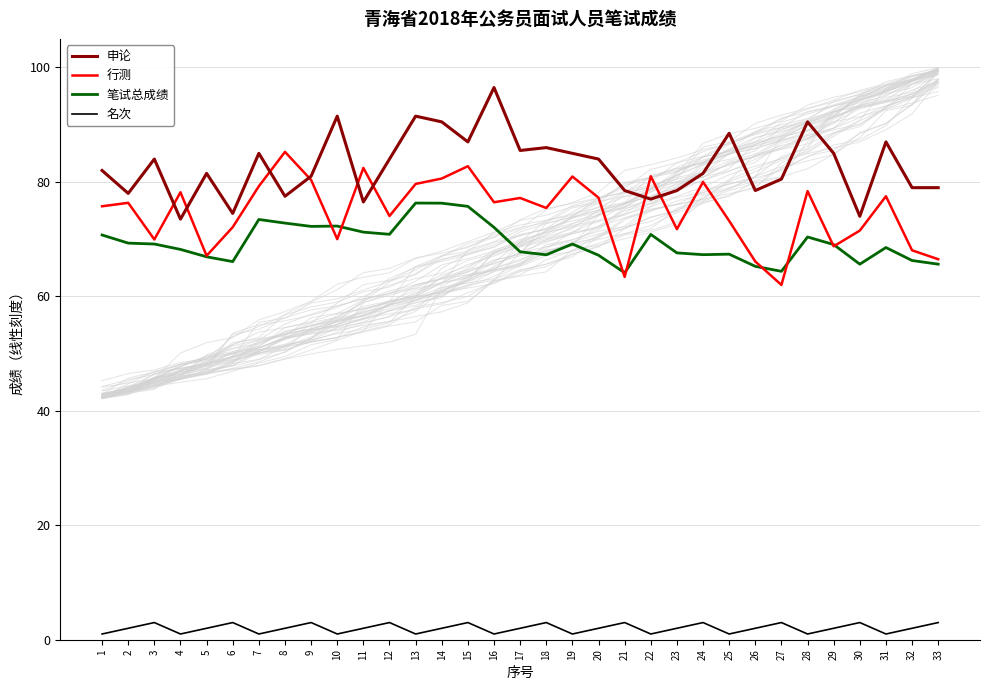

Reading right to left, list all the values displayed in this chart.

申论: 33=79.0	32=79.0	31=87.0	30=74.0	29=85.0	28=90.5	27=80.5	26=78.5	25=88.5	24=81.5	23=78.5	22=77.0	21=78.5	20=84.0	19=85.0	18=86.0	17=85.5	16=96.5	15=87.0	14=90.5	13=91.5	12=84.0	11=76.5	10=91.5	9=81.0	8=77.5	7=85.0	6=74.5	5=81.5	4=73.5	3=84.0	2=78.0	1=82.0
行测: 33=66.5	32=68.0	31=77.5	30=71.5	29=68.8	28=78.4	27=62.0	26=66.1	25=73.2	24=80.0	23=71.8	22=81.0	21=63.4	20=77.2	19=81.0	18=75.5	17=77.2	16=76.5	15=82.8	14=80.6	13=79.7	12=74.0	11=82.5	10=70.0	9=80.3	8=85.2	7=79.2	6=72.1	5=67.1	4=78.2	3=70.0	2=76.3	1=75.8
笔试总成绩: 33=65.6	32=66.3	31=68.5	30=65.6	29=69.1	28=70.4	27=64.4	26=65.2	25=67.4	24=67.3	23=67.6	22=70.8	21=64.1	20=67.2	19=69.2	18=67.3	17=67.8	16=72.1	15=75.7	14=76.3	13=76.3	12=70.8	11=71.2	10=72.3	9=72.2	8=72.8	7=73.4	6=66.1	5=66.9	4=68.2	3=69.2	2=69.3	1=70.7
名次: 33=3.0	32=2.0	31=1.0	30=3.0	29=2.0	28=1.0	27=3.0	26=2.0	25=1.0	24=3.0	23=2.0	22=1.0	21=3.0	20=2.0	19=1.0	18=3.0	17=2.0	16=1.0	15=3.0	14=2.0	13=1.0	12=3.0	11=2.0	10=1.0	9=3.0	8=2.0	7=1.0	6=3.0	5=2.0	4=1.0	3=3.0	2=2.0	1=1.0